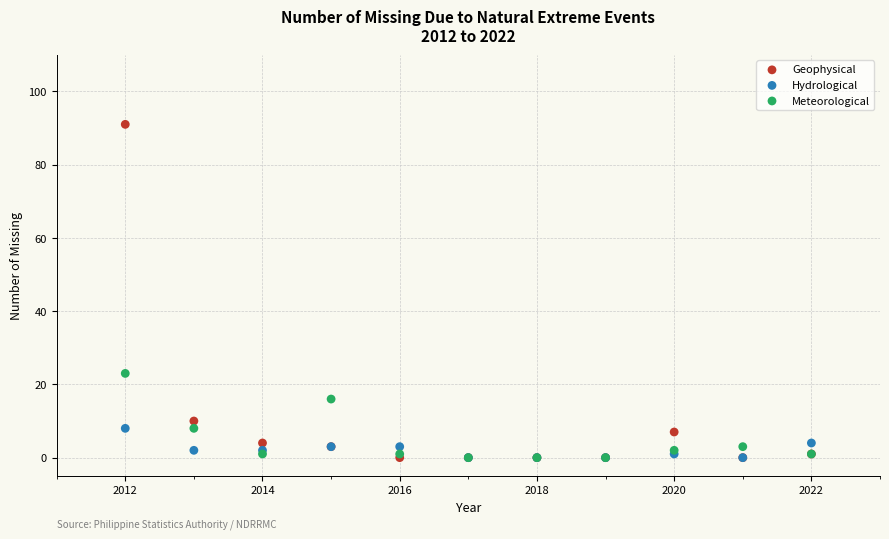

Which series reaches the maximum Y coordinate?

Geophysical